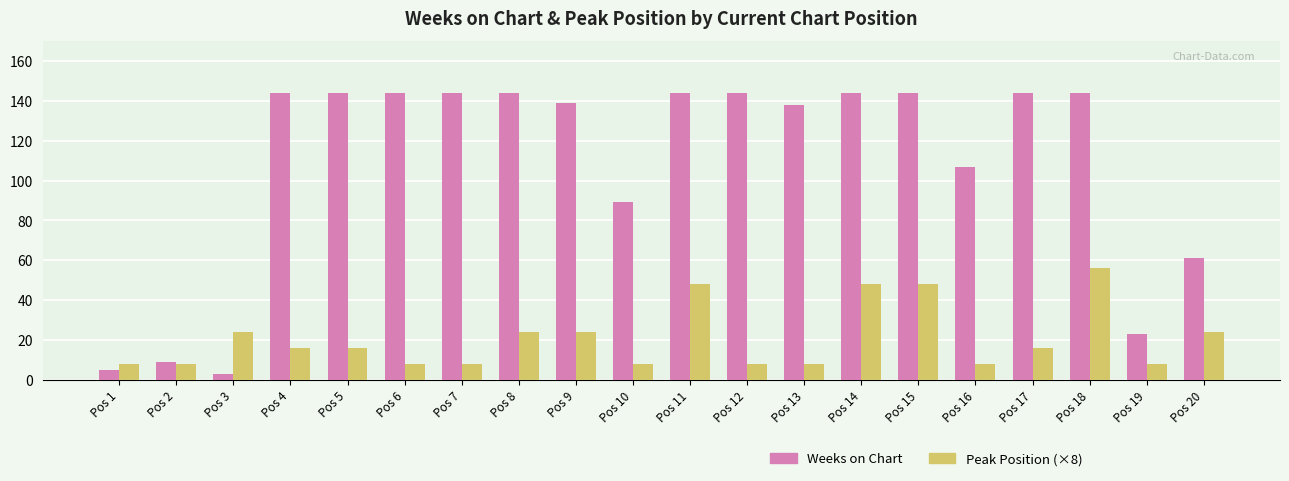

What is the minimum value shown in the chart?

3